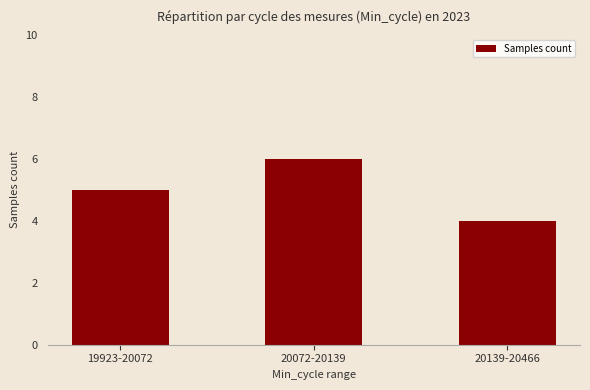

At which category does the chart reach its minimum across all series?

20139-20466